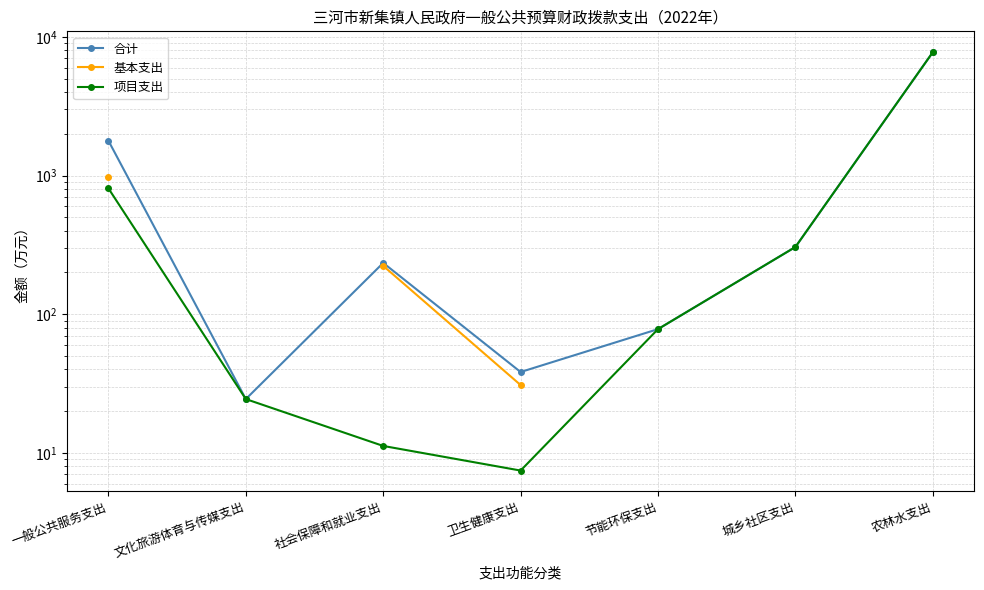

What is the minimum value shown in the chart?

7.4